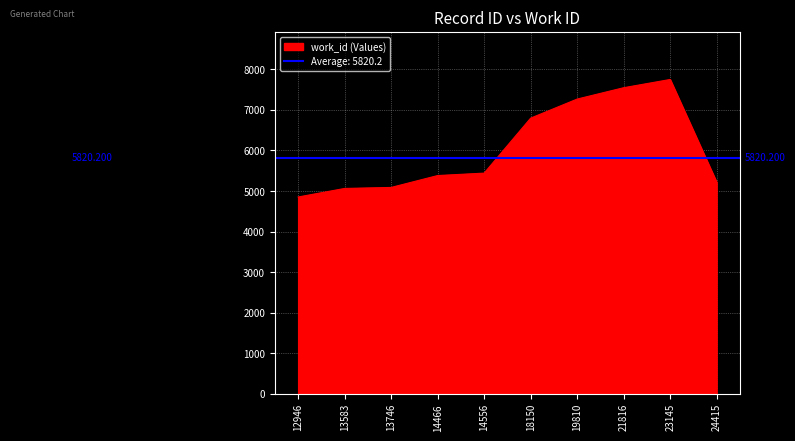

What is the greatest value displayed?

7750